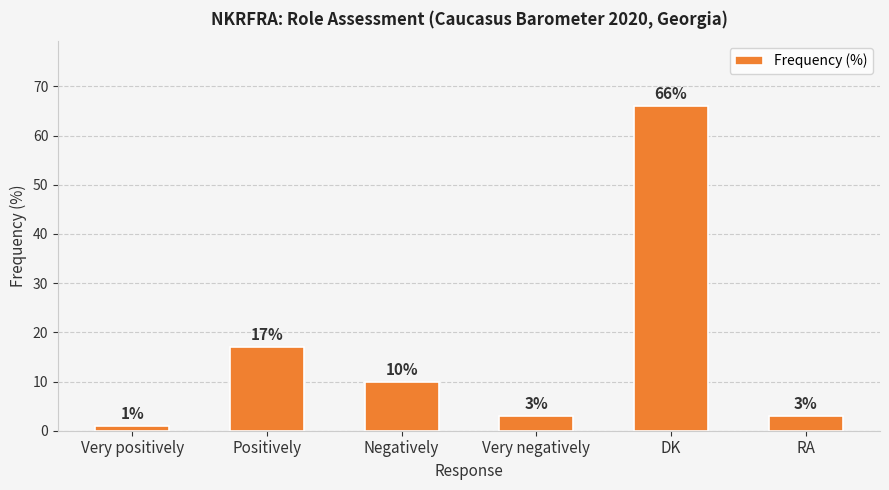

Which label corresponds to the largest value in the chart?

DK